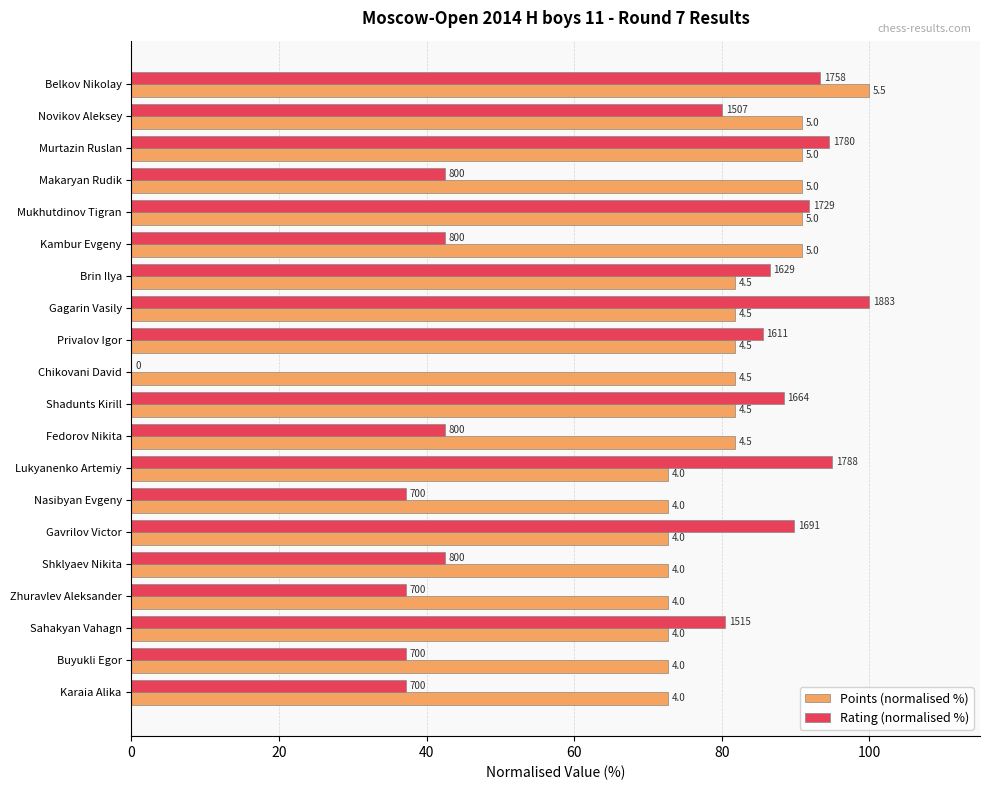

What are all the series names shown in the legend?

Points (normalised %), Rating (normalised %)